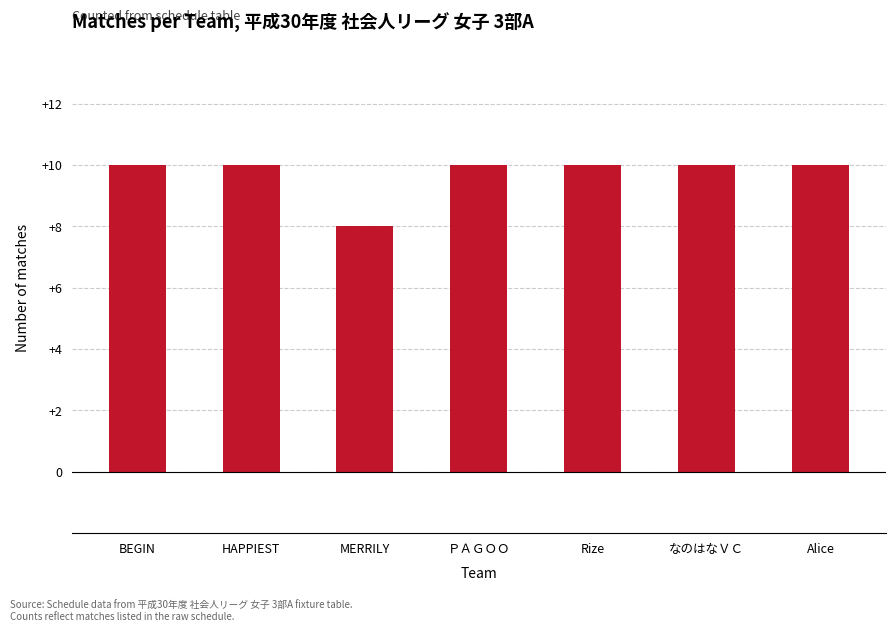

Approximately how many times larger is the value at Rize compared to なのはなＶＣ?

1.0